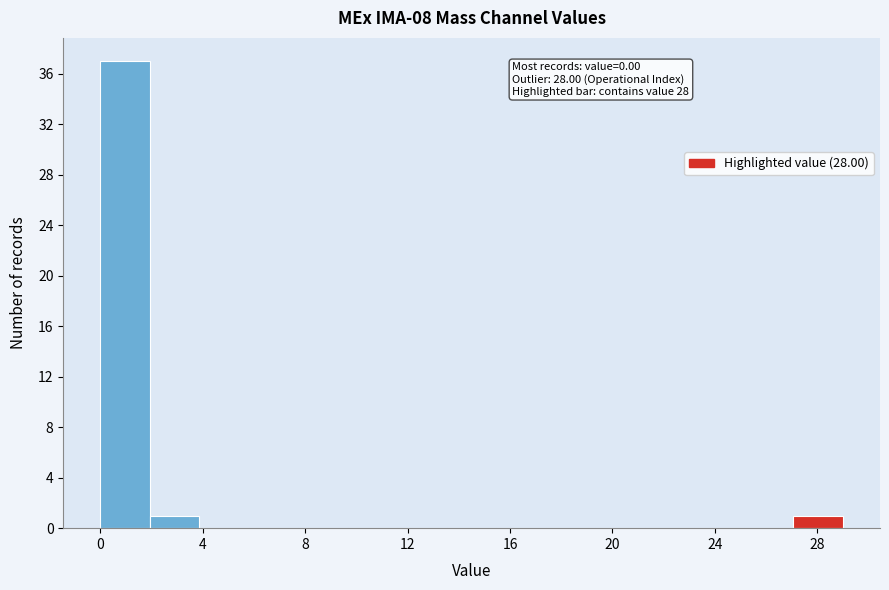

Around what value on the x-axis is the tallest bar? Give the approximate position of its centre, as read against the axis.

1.0